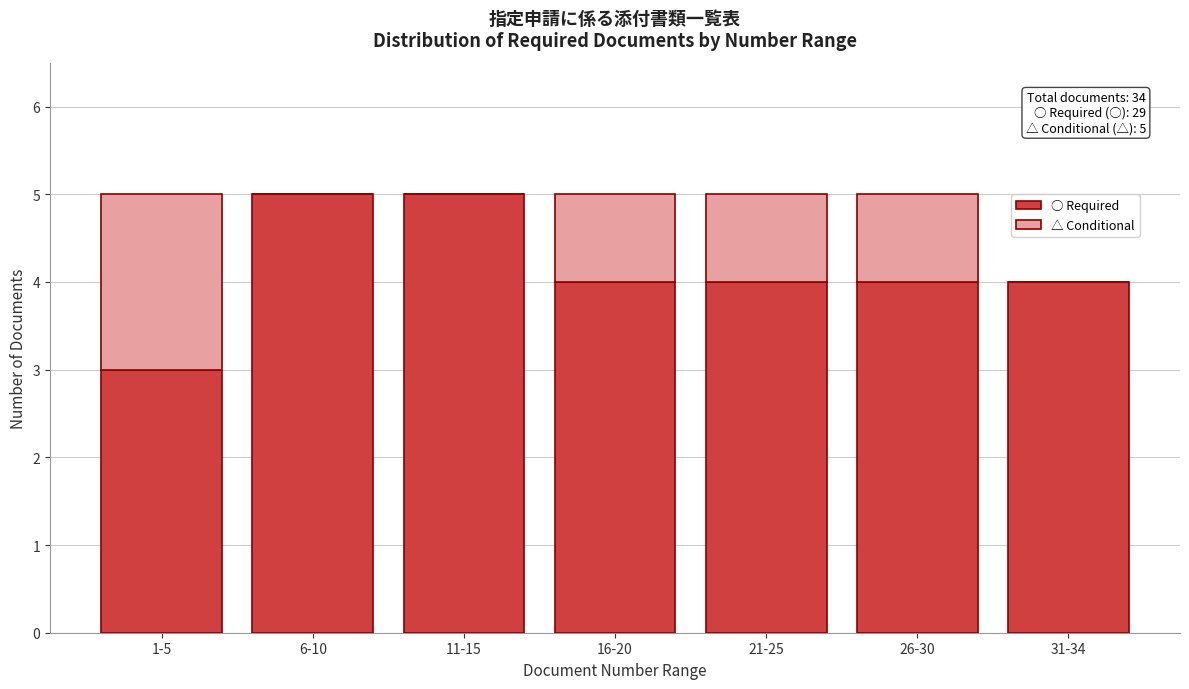

Reading left to right, what are the values for ○ Required?

1-5=3	6-10=5	11-15=5	16-20=4	21-25=4	26-30=4	31-34=4